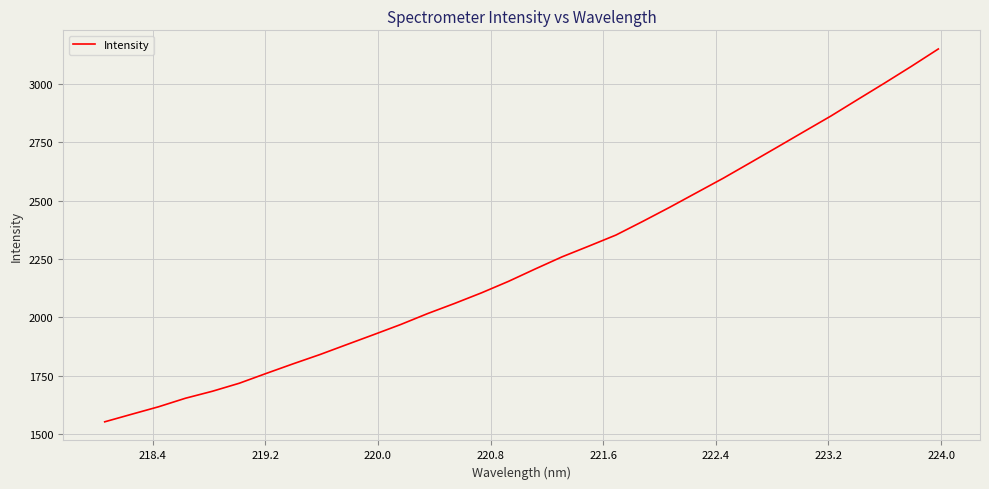

What is the greatest value displayed?

3150.5